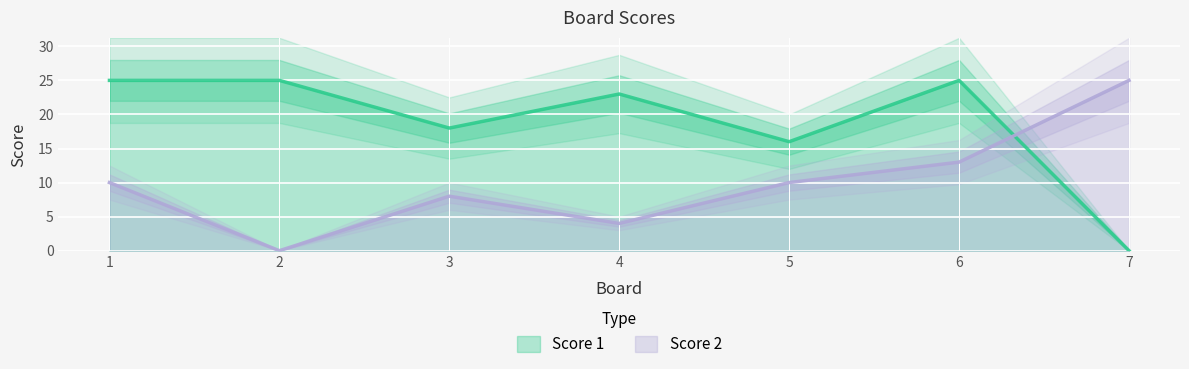

The value of Score 1 at 1 is 12. True or false?

False